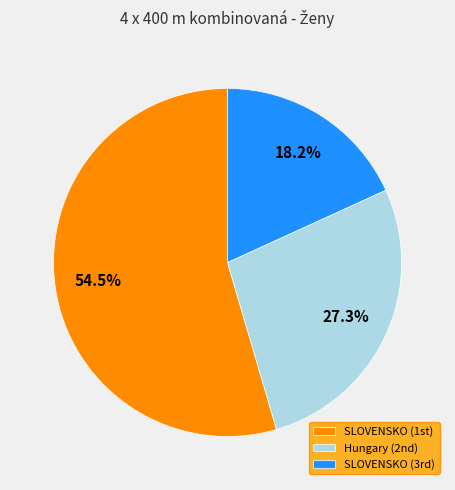

Is there a majority slice in this chart?

Yes